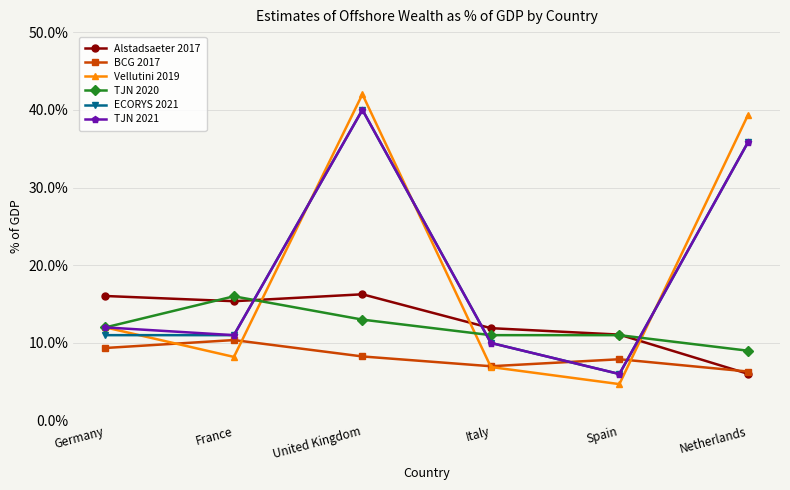

What is the difference between the highest and lowest values at Spain?

6.4